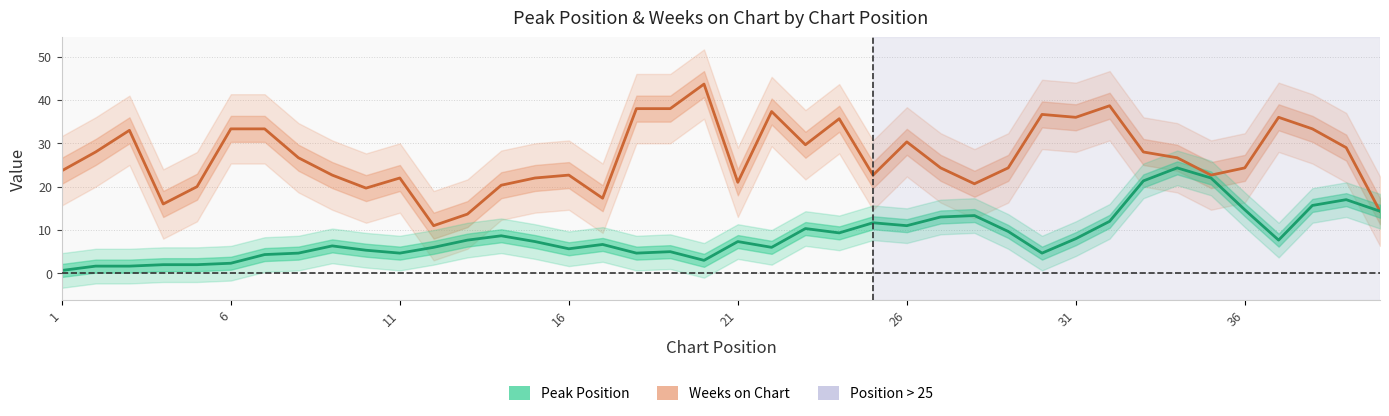

What is the lowest value of the Weeks on Chart series?

11.0